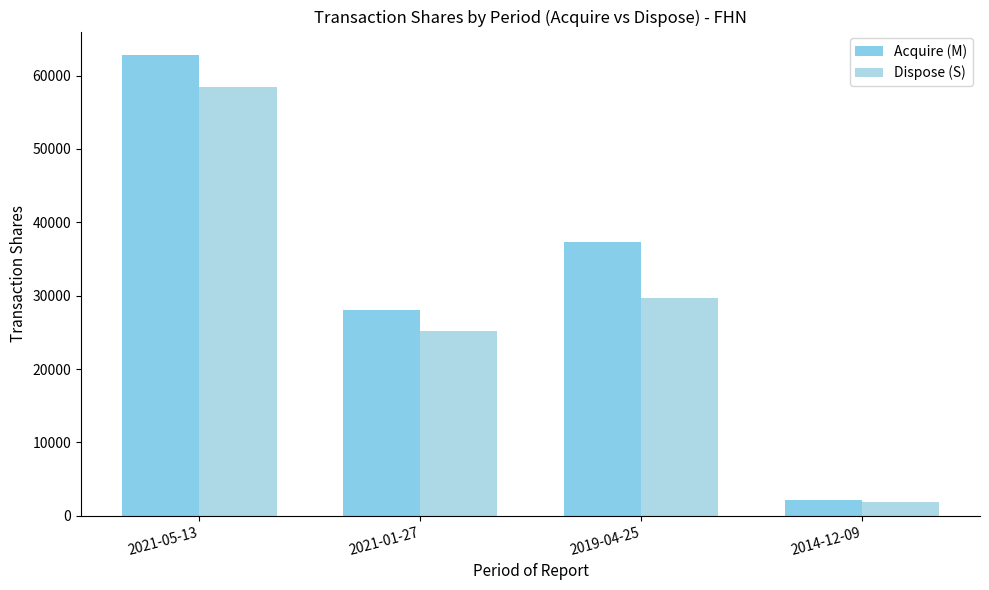

How many bars are there in each group?

2